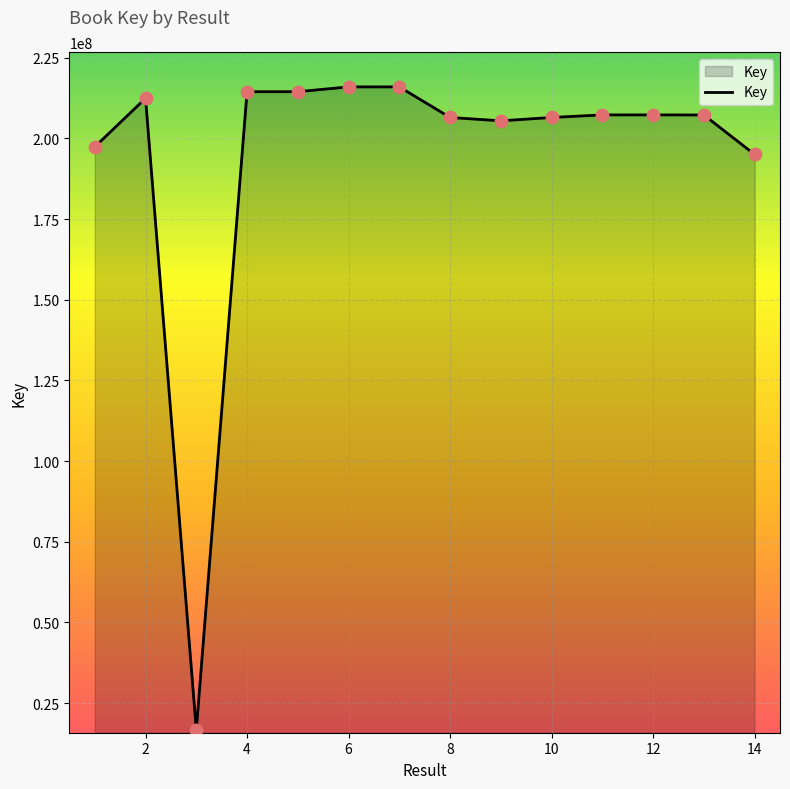

What is the minimum value shown in the chart?

16621485